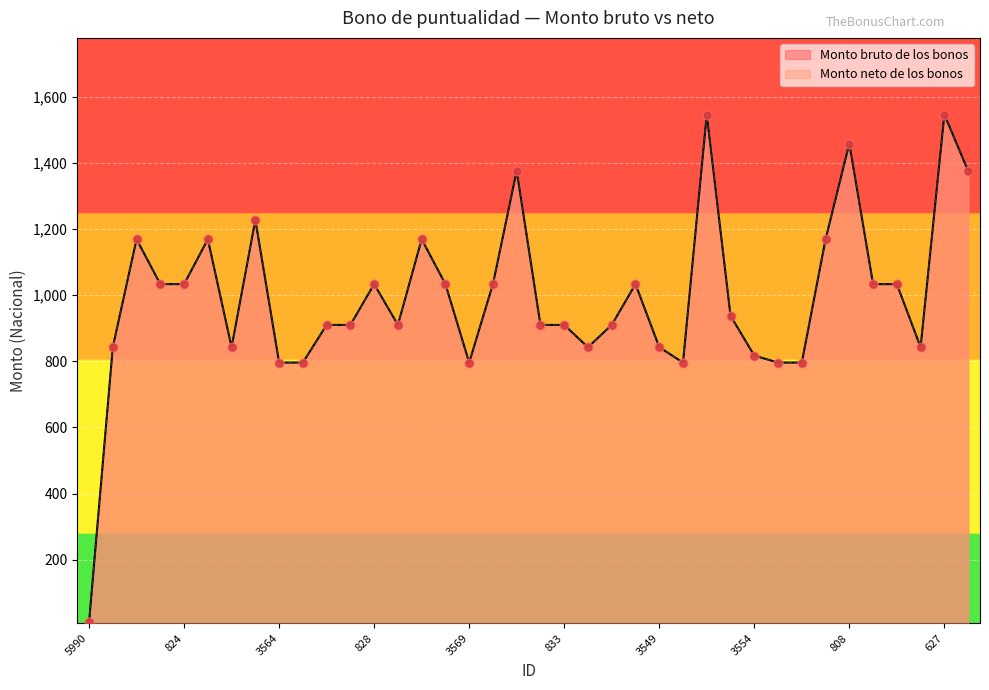

Which series has the largest total across all categories?

Monto bruto de los bonos